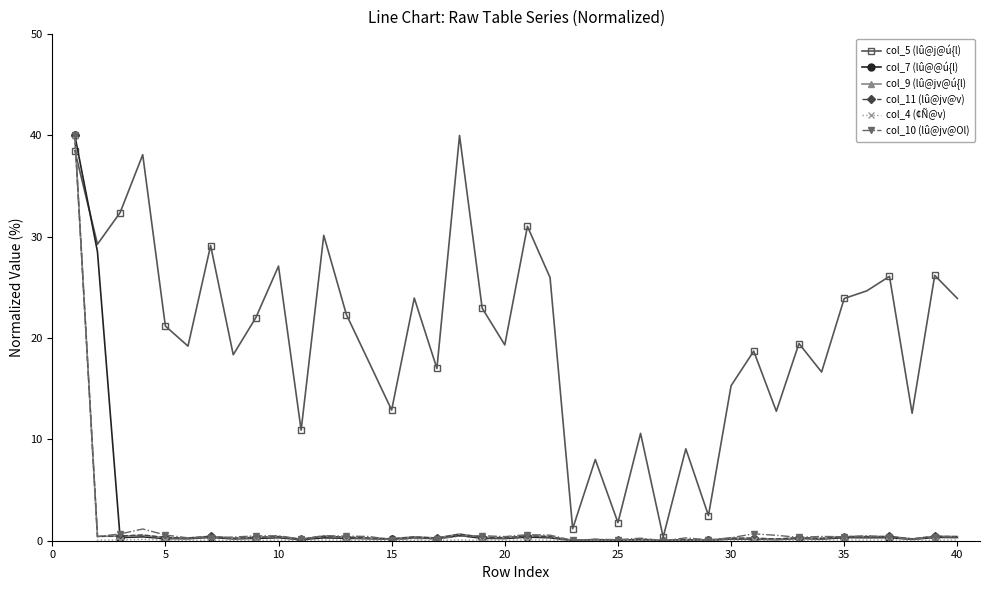

Which series has the largest total across all categories?

col_5 (lû@j@ú{l)